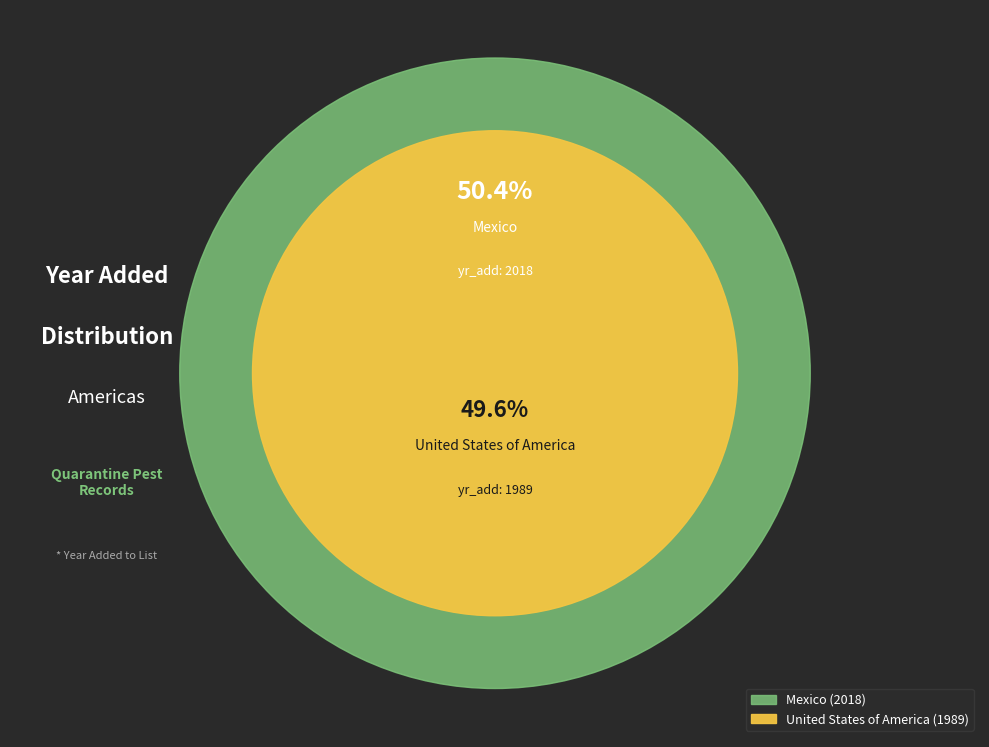

Do United States of America and Mexico together represent more than half of the pie?

Yes